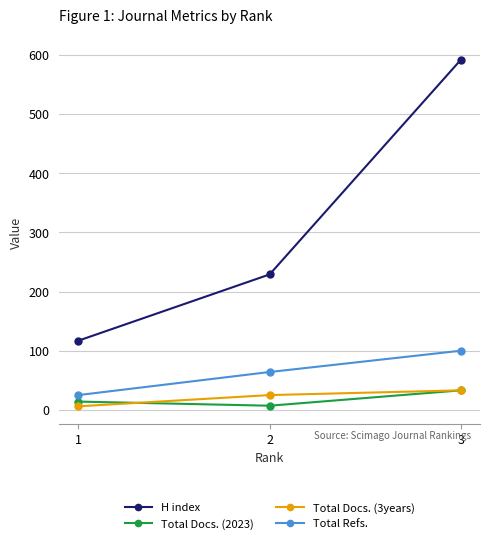

How many series are shown in this chart?

4